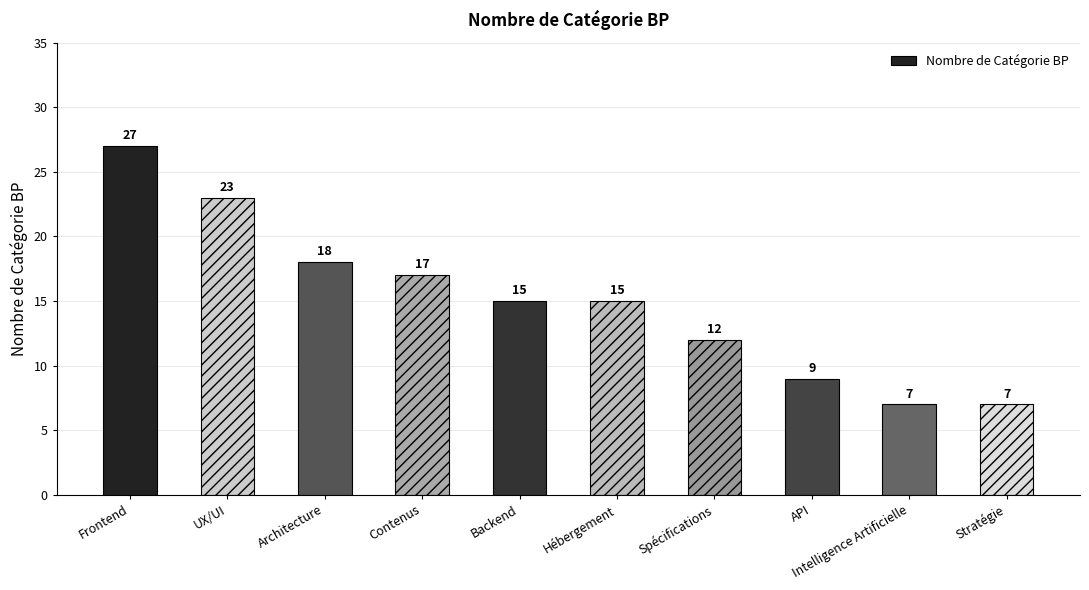

What is the difference between the maximum and minimum values?

20